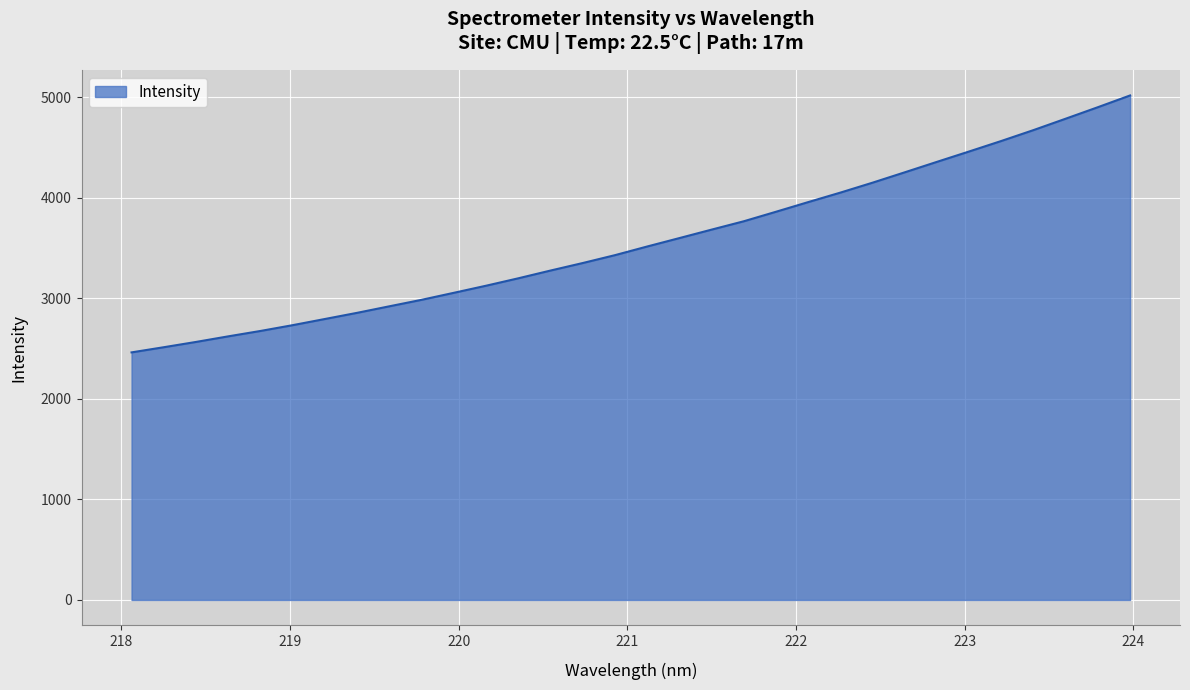

What is the minimum value shown in the chart?

2463.2